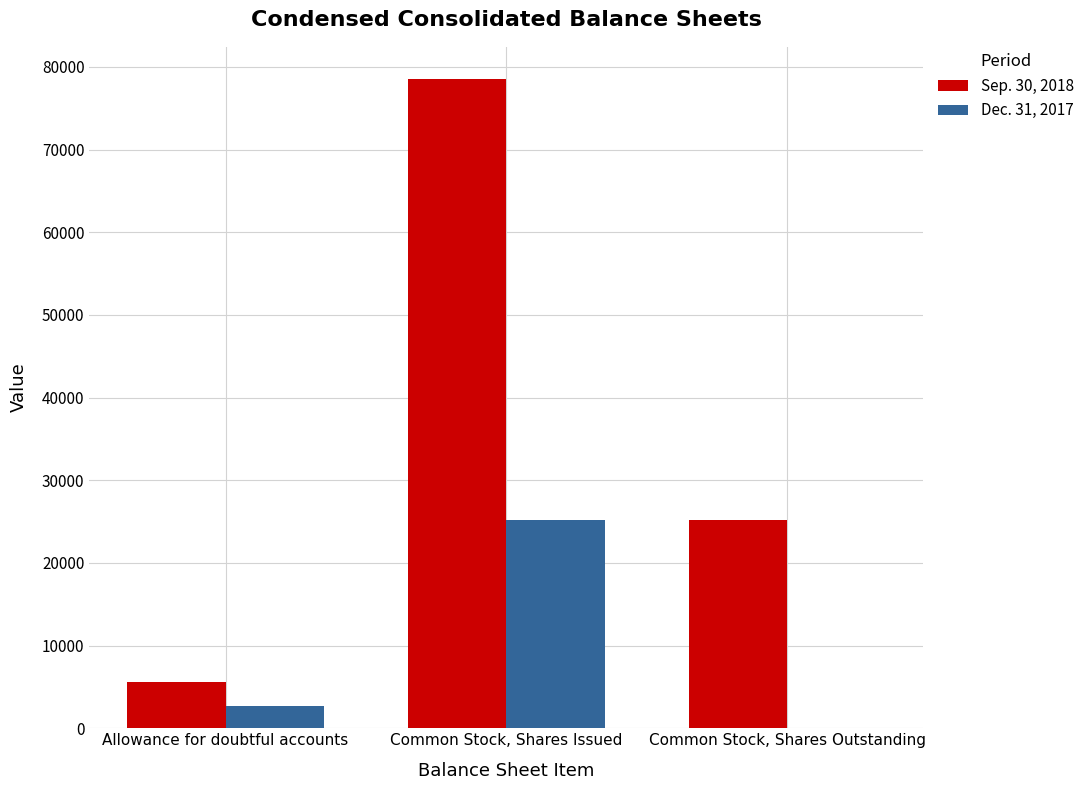

Count the number of data series in this chart.

2